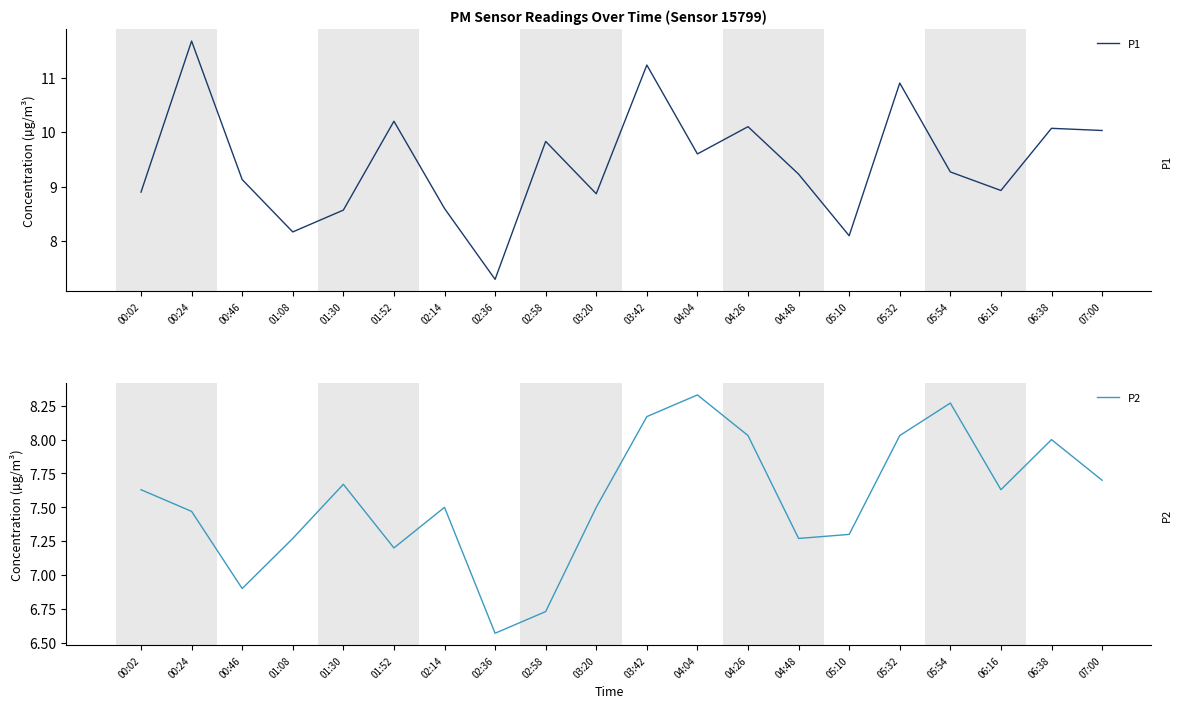

What is the difference between the maximum and second lowest values in the P2 series?

1.6